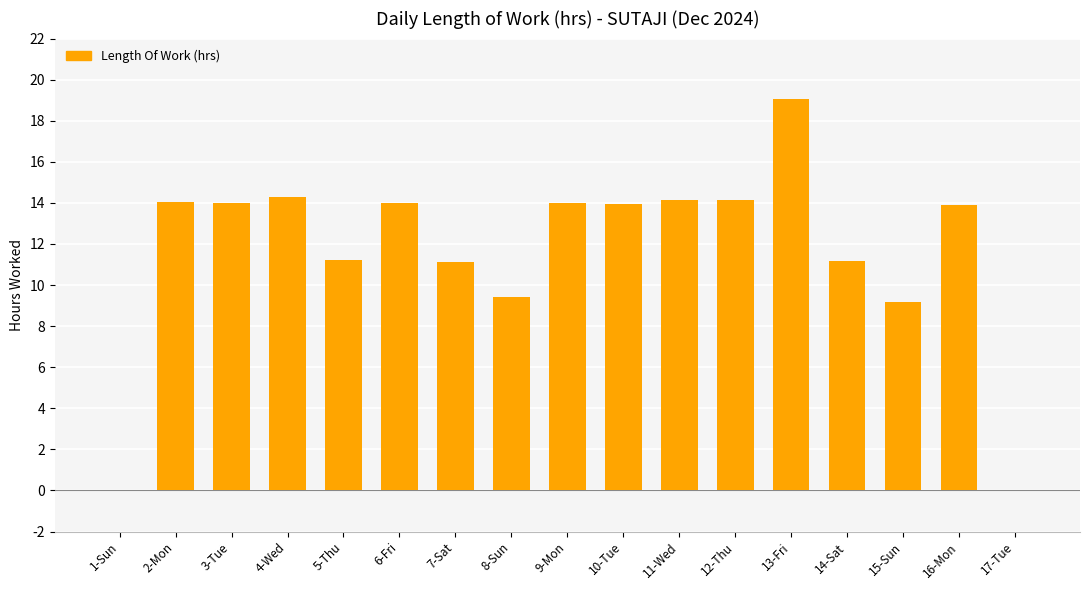

Is it true that the value at 2-Mon is 14.0?

True